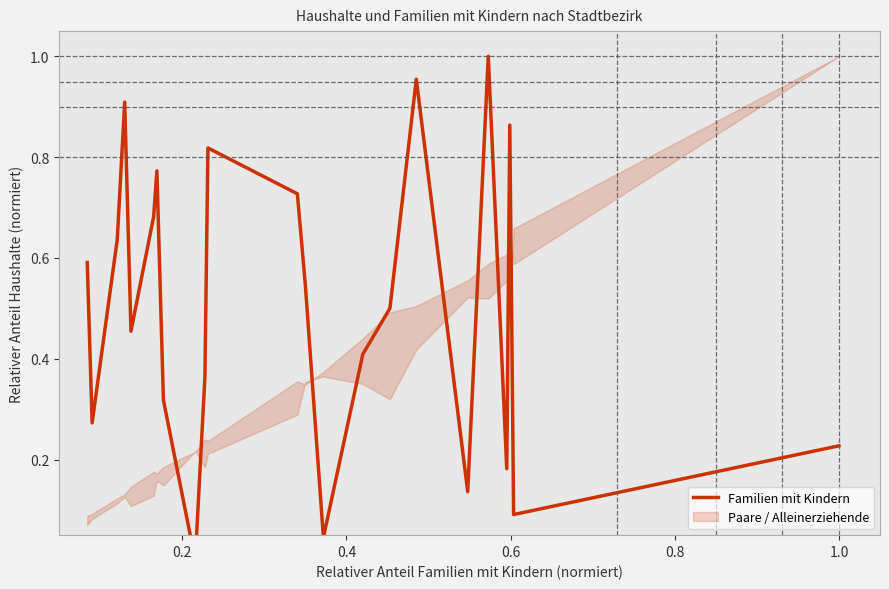

How many points are higher than both their immediate neighbors (excluding endpoints)?

6